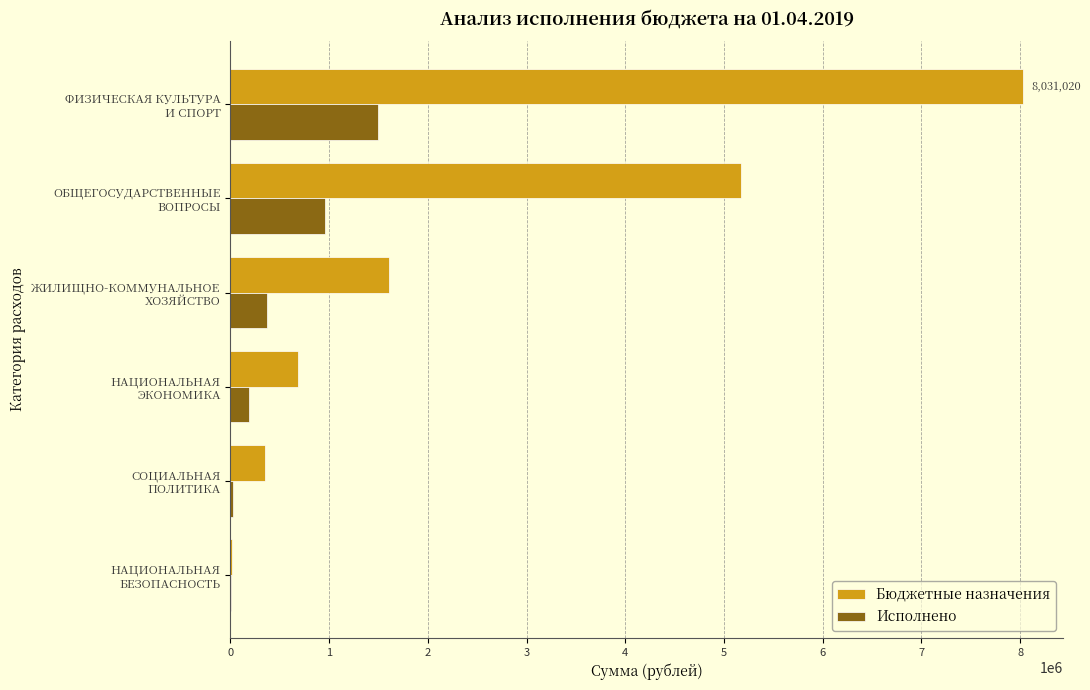

What is the greatest value displayed?

8031020.0